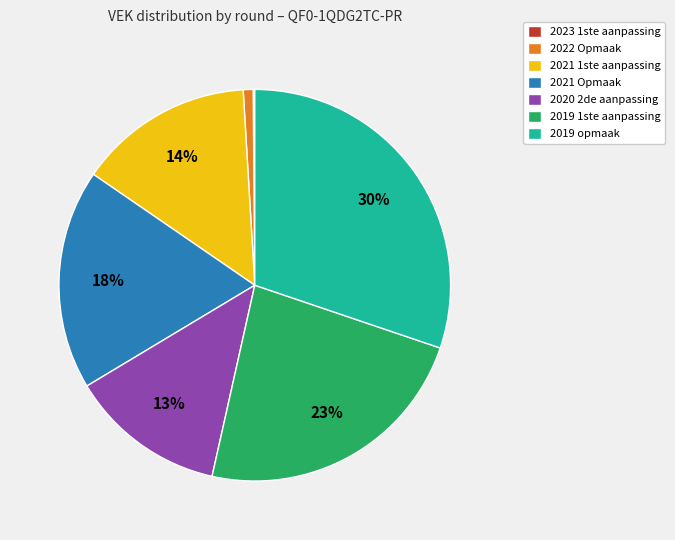

To the nearest percent, what is the difference between the largest and smallest slice percentages?

30%